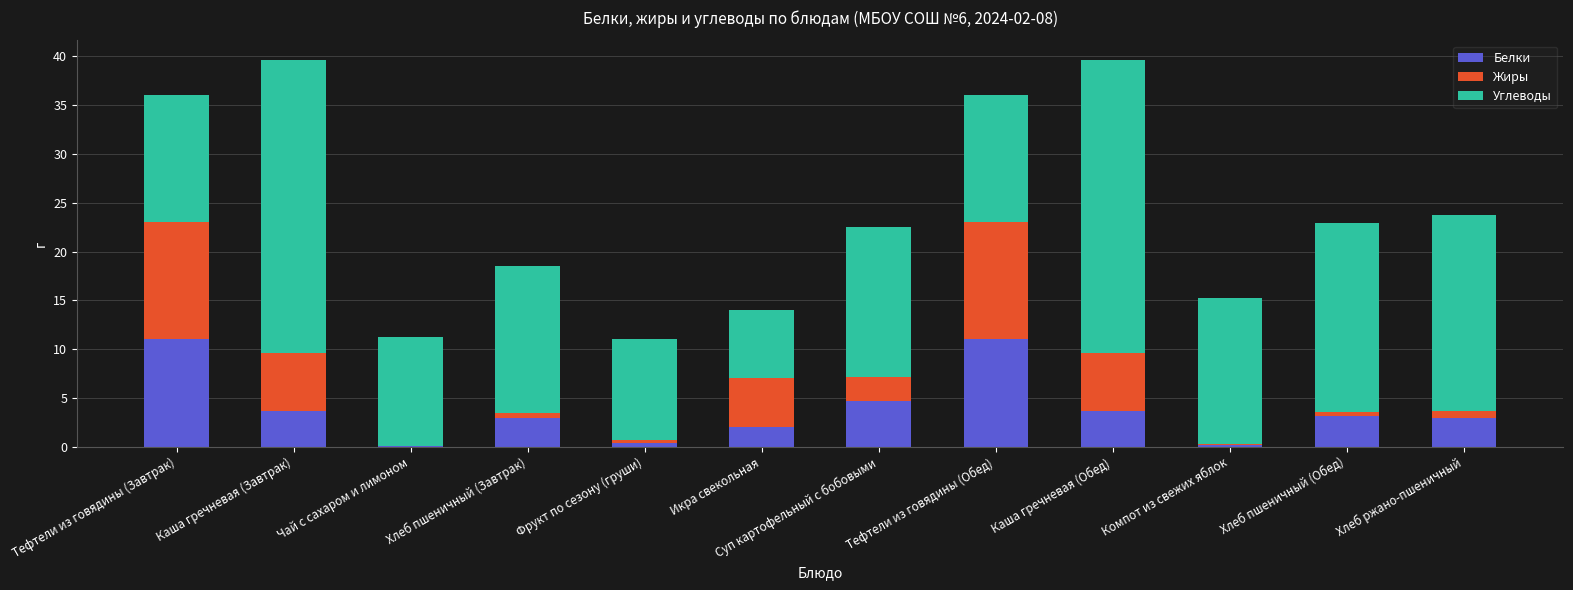

The value of Белки at Хлеб ржано-пшеничный is 3.0. True or false?

True